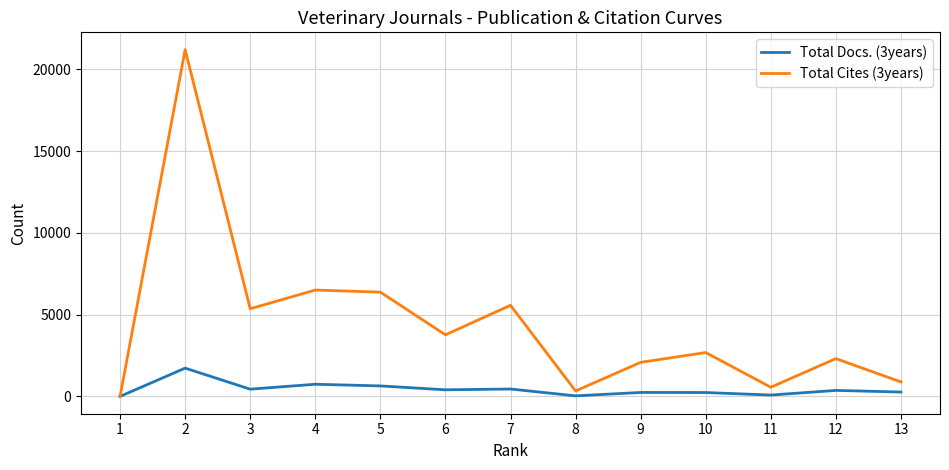

The value of Total Docs. (3years) at 1 is 0. True or false?

True